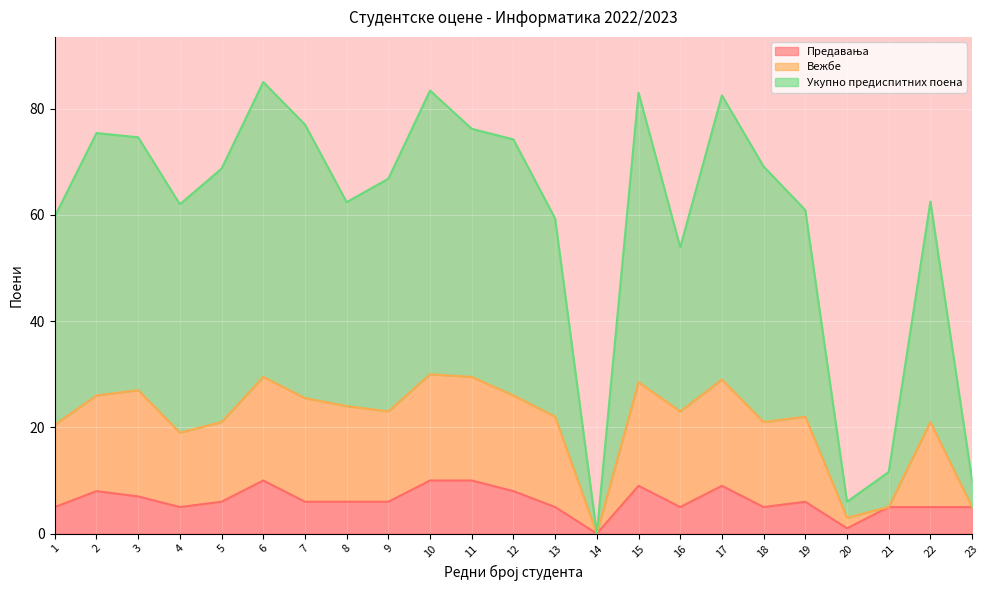

What is the total value across all series at 23?

10.0